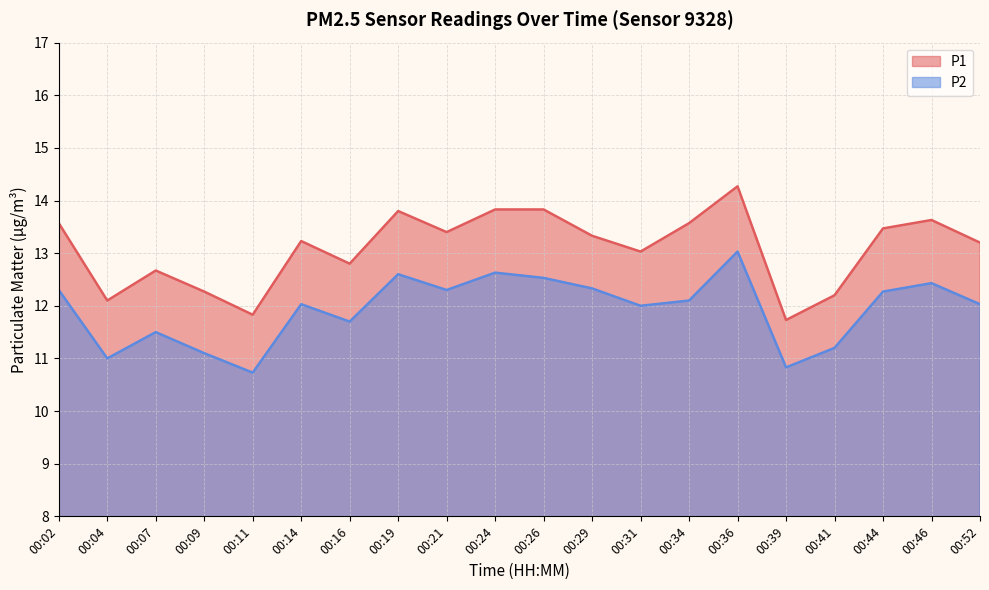

What is the average value of the P1 series?

13.1